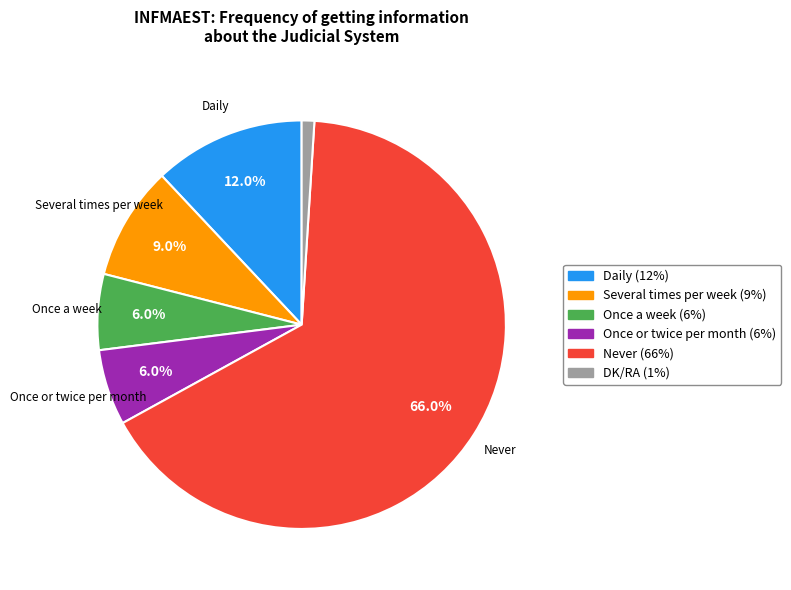

Does any single category account for the majority?

Yes